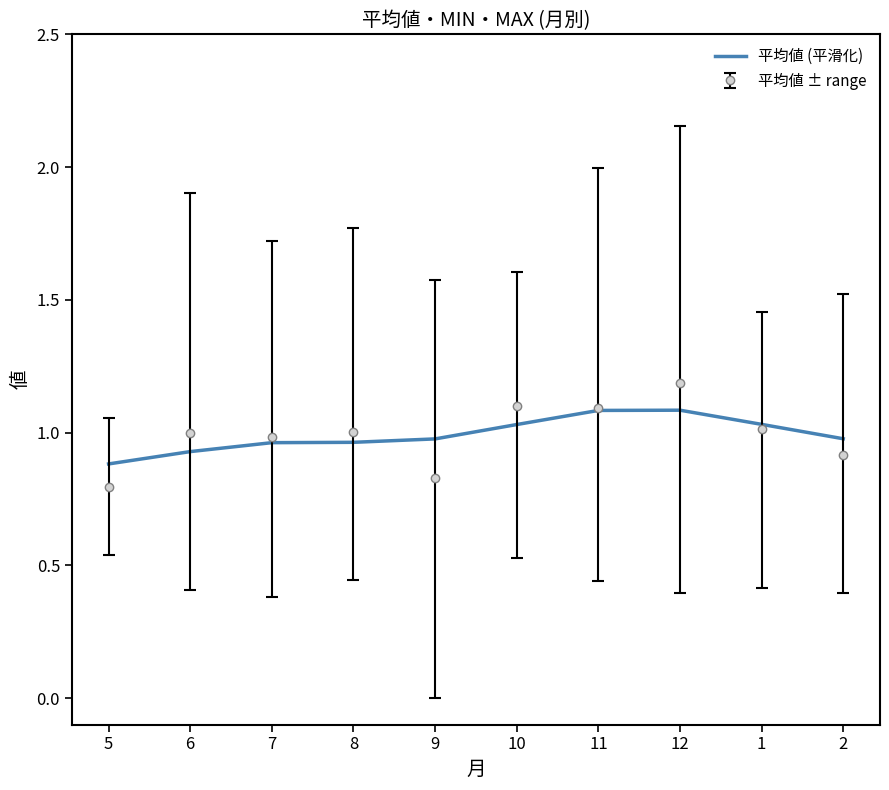

What is the maximum value shown in the chart?

1.2